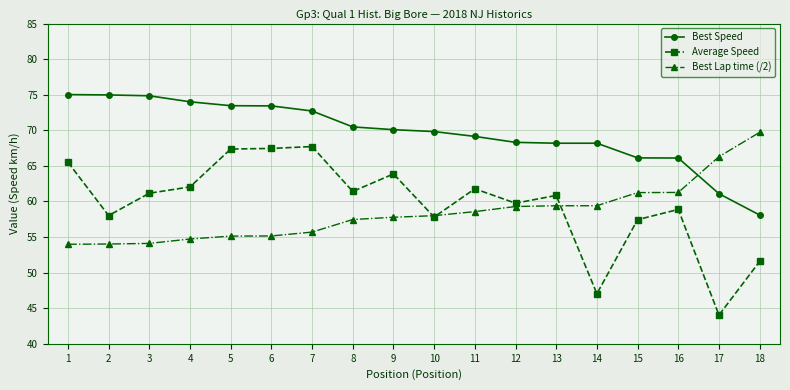

Which series has the largest range (max minus min)?

Average Speed